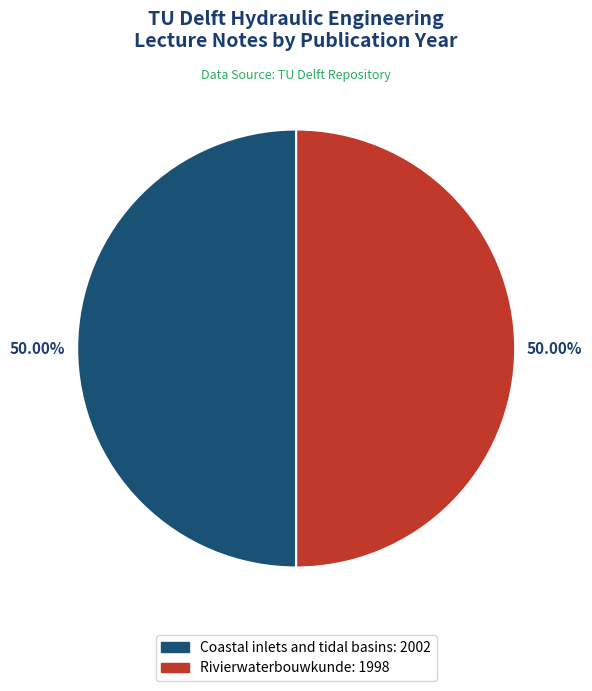

Is there any slice that represents more than half of the pie?

Yes